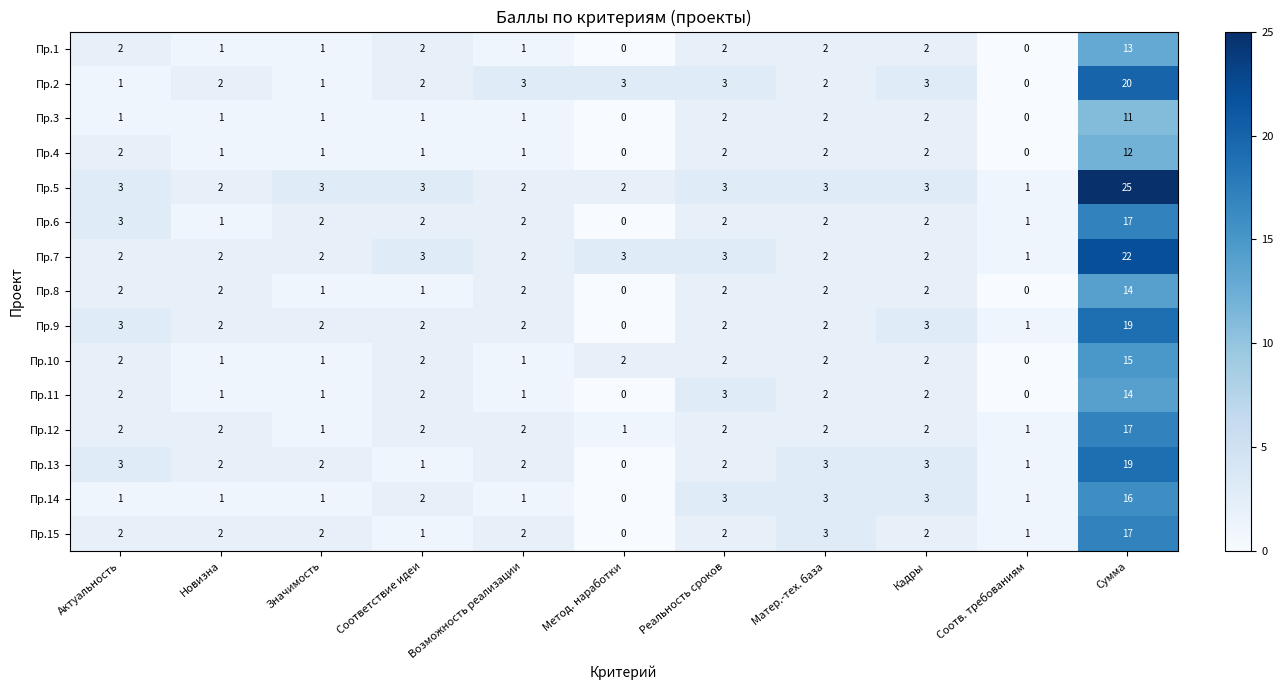

Which category has the lowest value in the Пр.13 series?

Метод. наработки